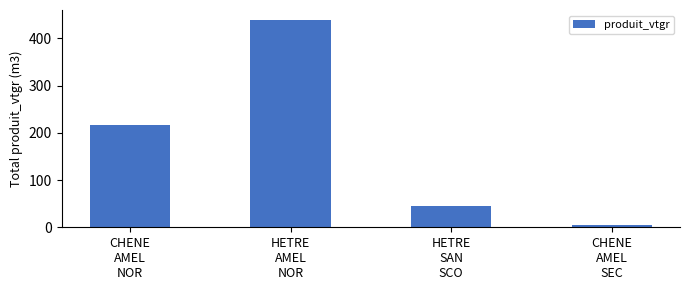

Where is the data nearest to the value 222?

CHENE
AMEL
NOR